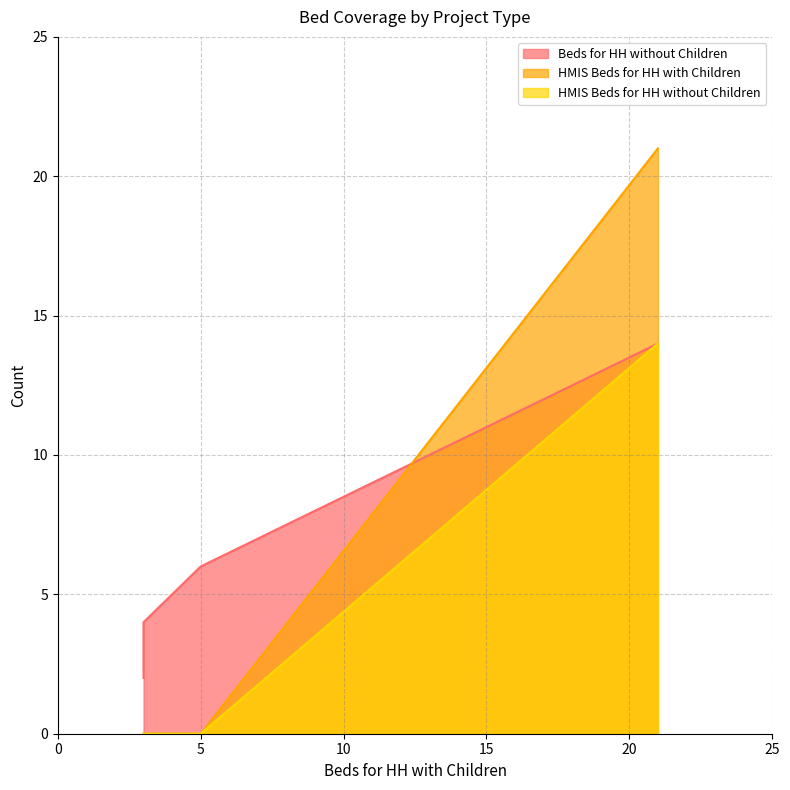

Which has a higher value, 3 or 5?

5